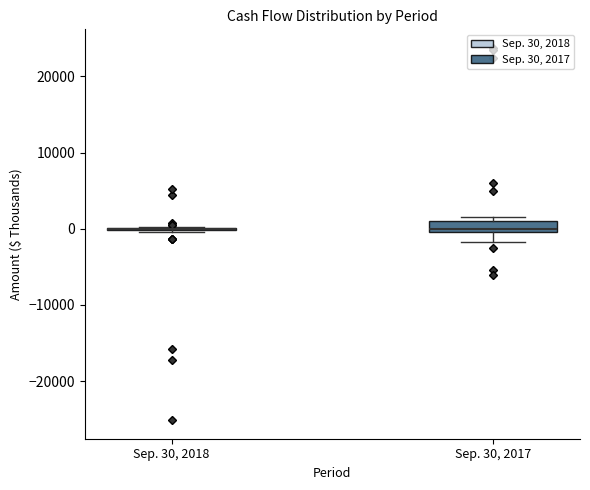

Where does the lower whisker of the box for Sep. 30, 2017 end on the y-axis? The values are not printed on the chart, so give them approximately, as read against the axis.

-2000